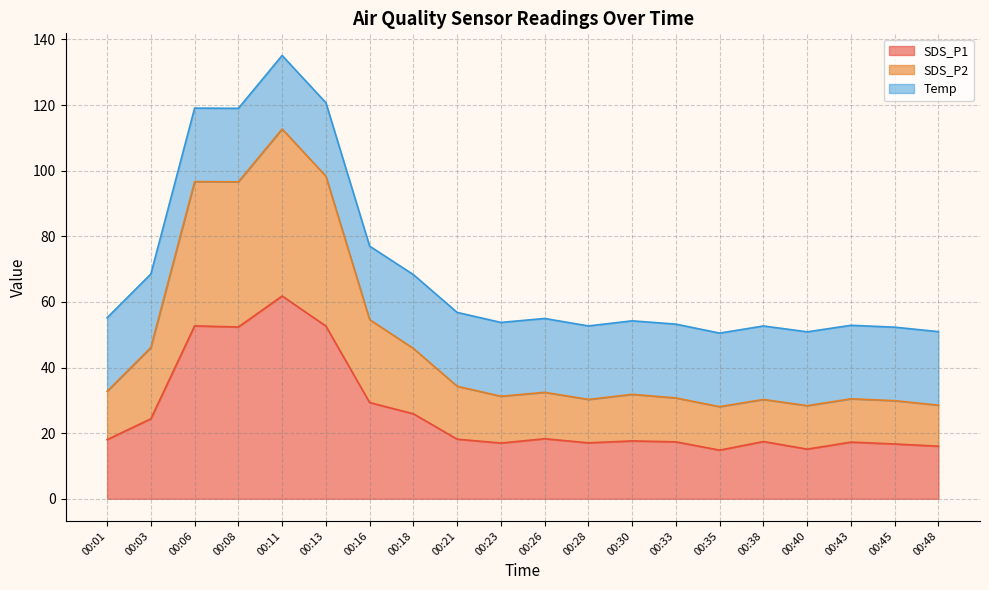

What is the value of the SDS_P2 point at the 13th from the left?

31.8